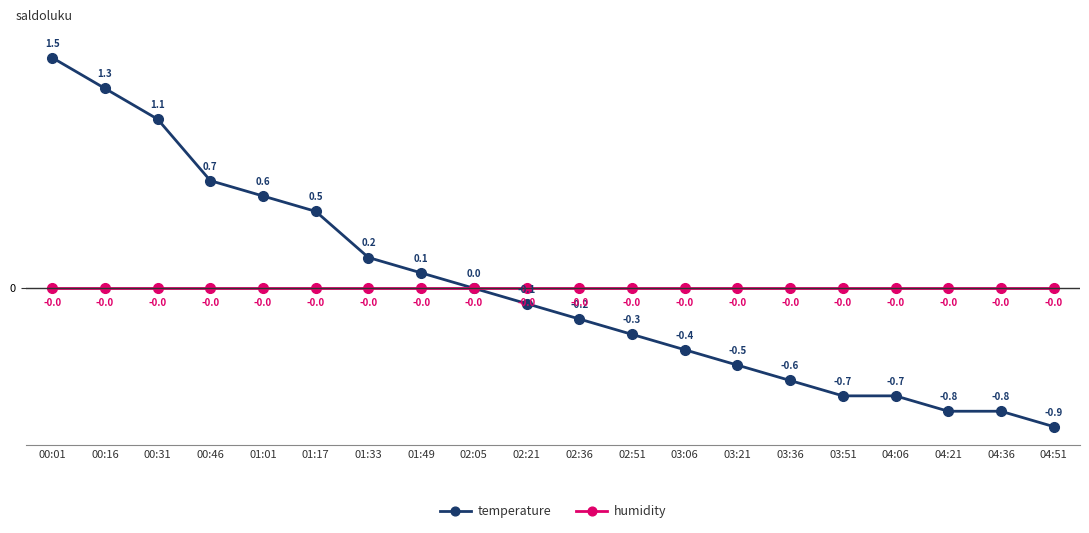

What are all the series names shown in the legend?

temperature, humidity